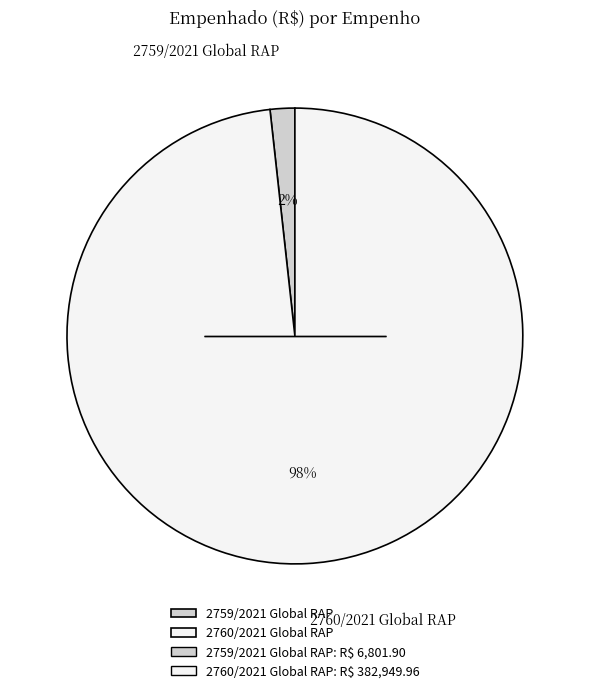

To the nearest percent, what is the combined percentage of 2760/2021 Global RAP and 2759/2021 Global RAP?

100%